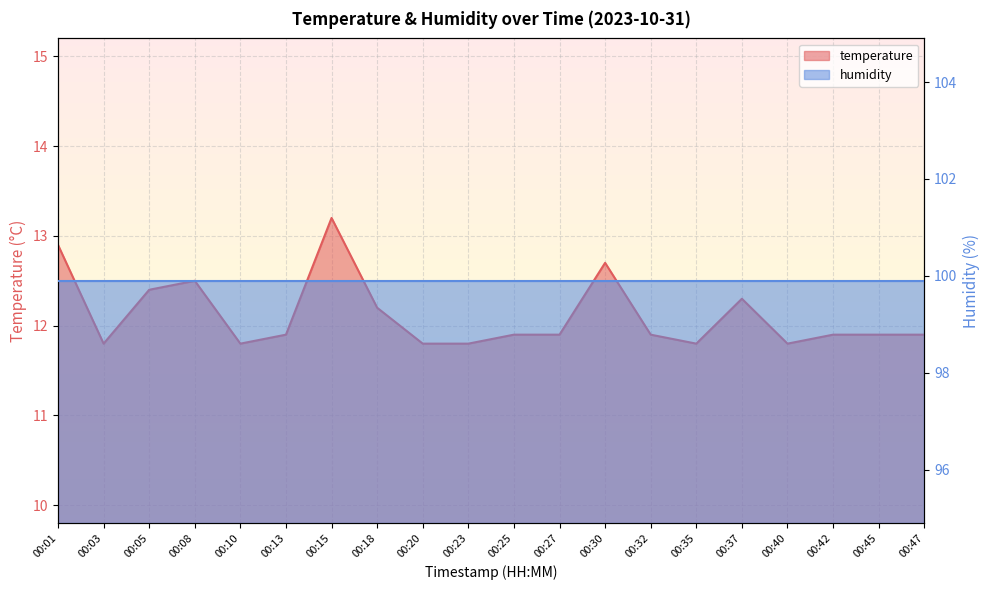

What is the ratio of the value at 00:18 to the value at 00:03?

1.0